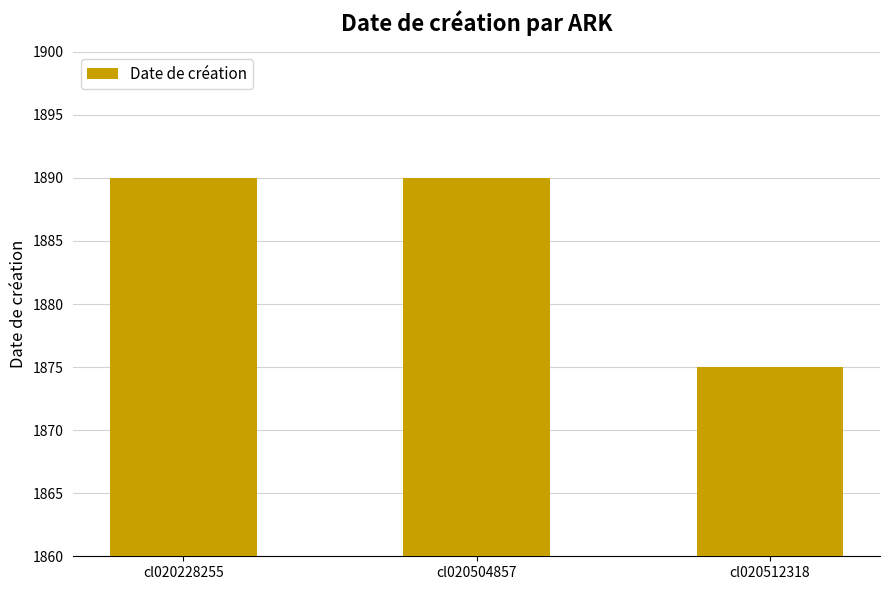

What is the sum of the values at cl020504857 and cl020512318?

3765